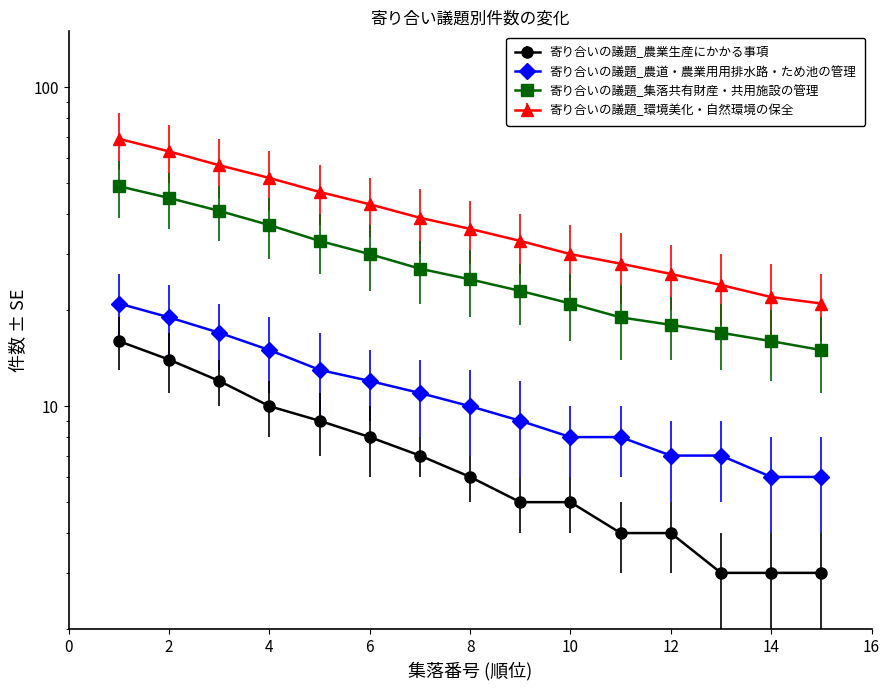

Reading right to left, what are all the values shown in this chart?

寄り合いの議題_農業生産にかかる事項: 3	3	3	4	4	5	5	6	7	8	9	10	12	14	16
寄り合いの議題_農道・農業用用排水路・ため池の管理: 6	6	7	7	8	8	9	10	11	12	13	15	17	19	21
寄り合いの議題_集落共有財産・共用施設の管理: 15	16	17	18	19	21	23	25	27	30	33	37	41	45	49
寄り合いの議題_環境美化・自然環境の保全: 21	22	24	26	28	30	33	36	39	43	47	52	57	63	69